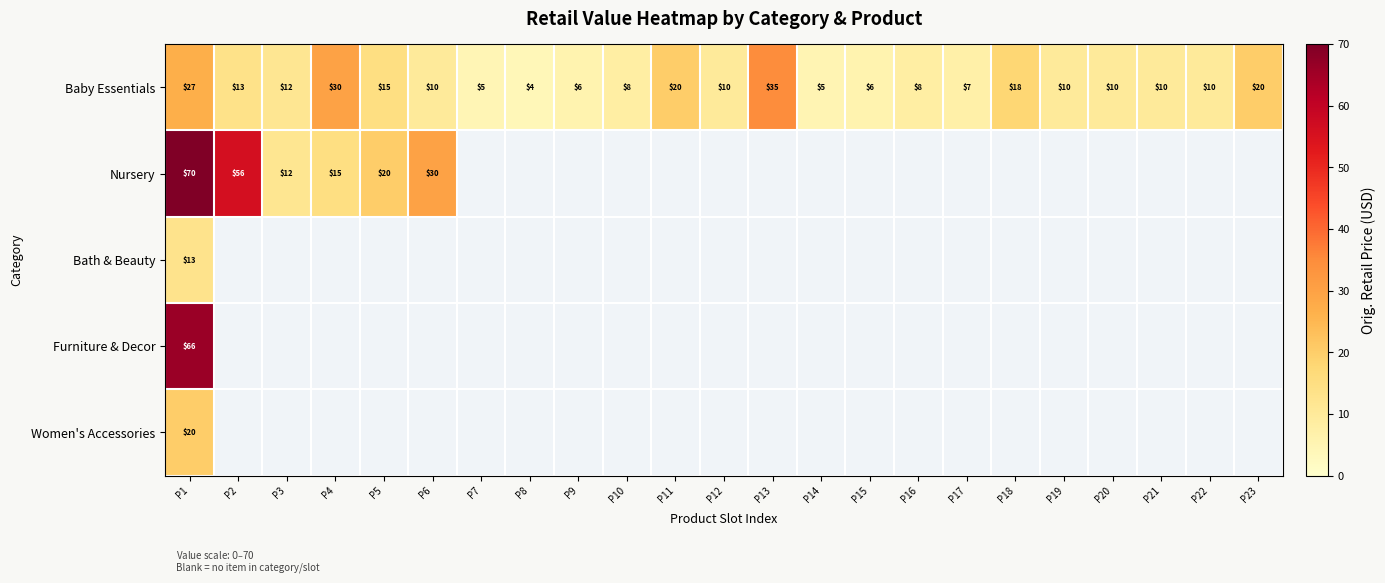

What value does the Baby Essentials series have at P17, to the nearest 5?

5